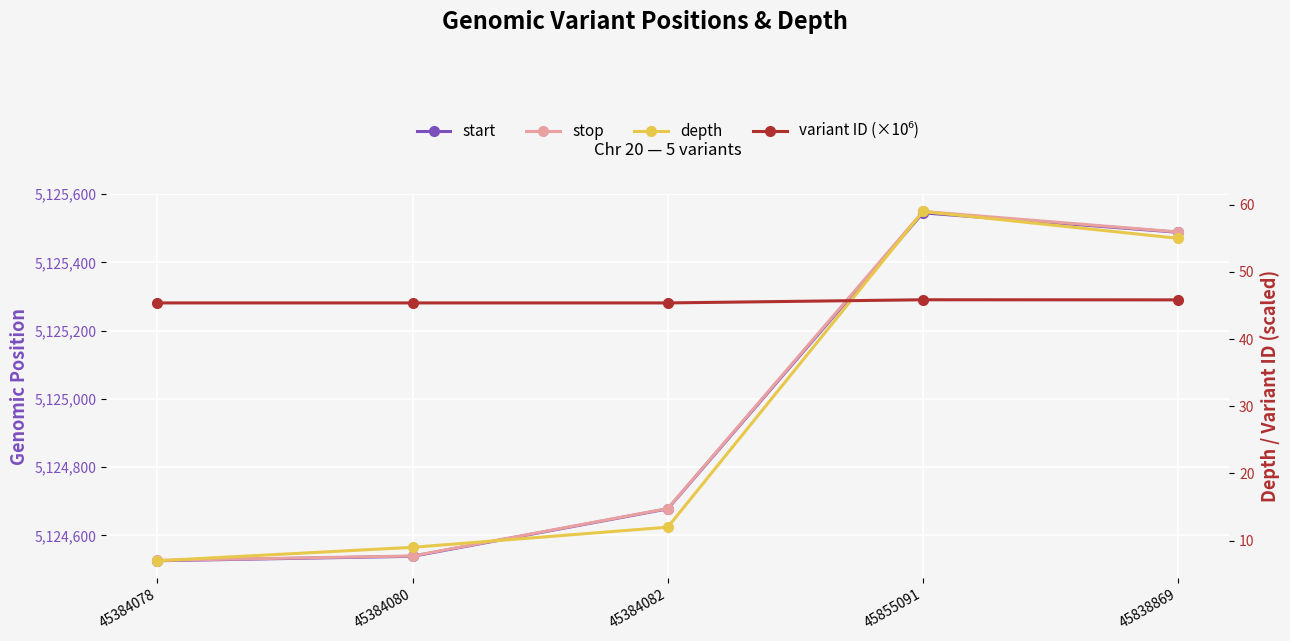

At how many categories does at least one series exceed 2451584?

5